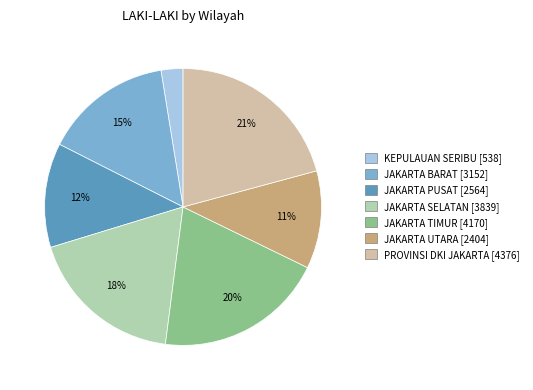

To the nearest percent, what is the difference between the largest and smallest slice percentages?

18%